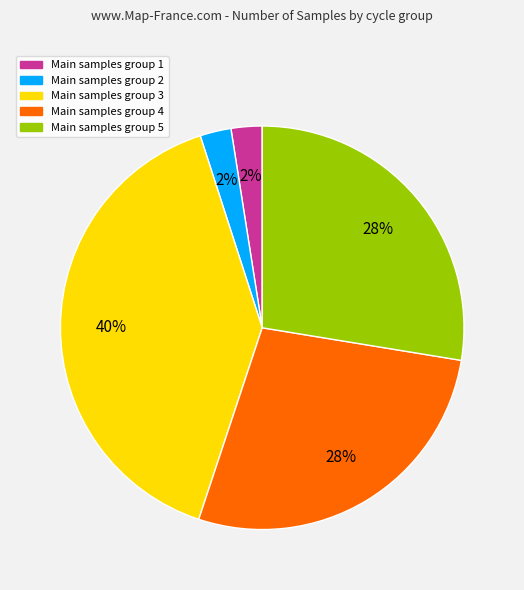

Is there a majority slice in this chart?

No